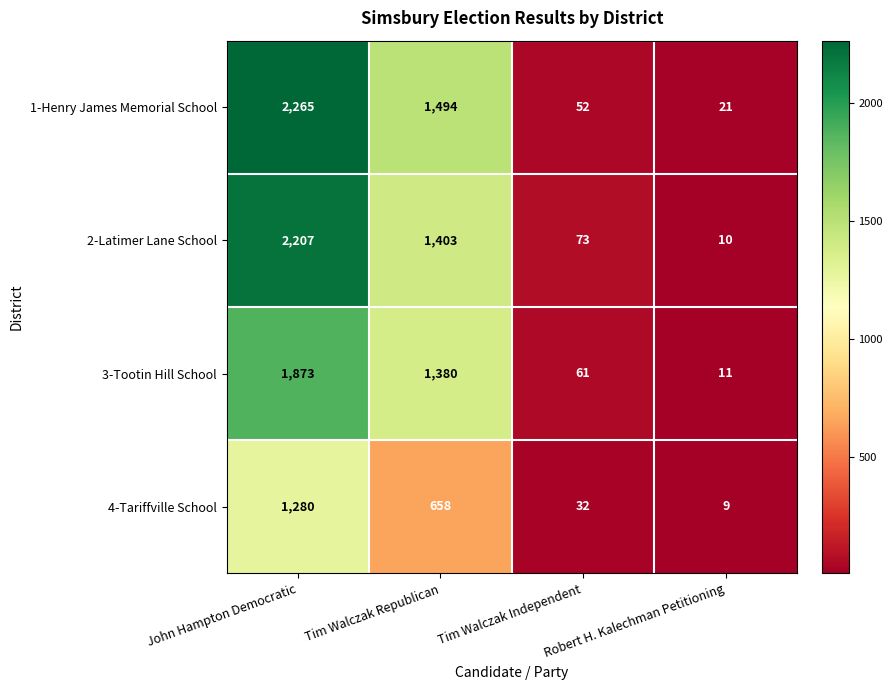

The value of 2-Latimer Lane School at Tim Walczak Republican is 1403. True or false?

True